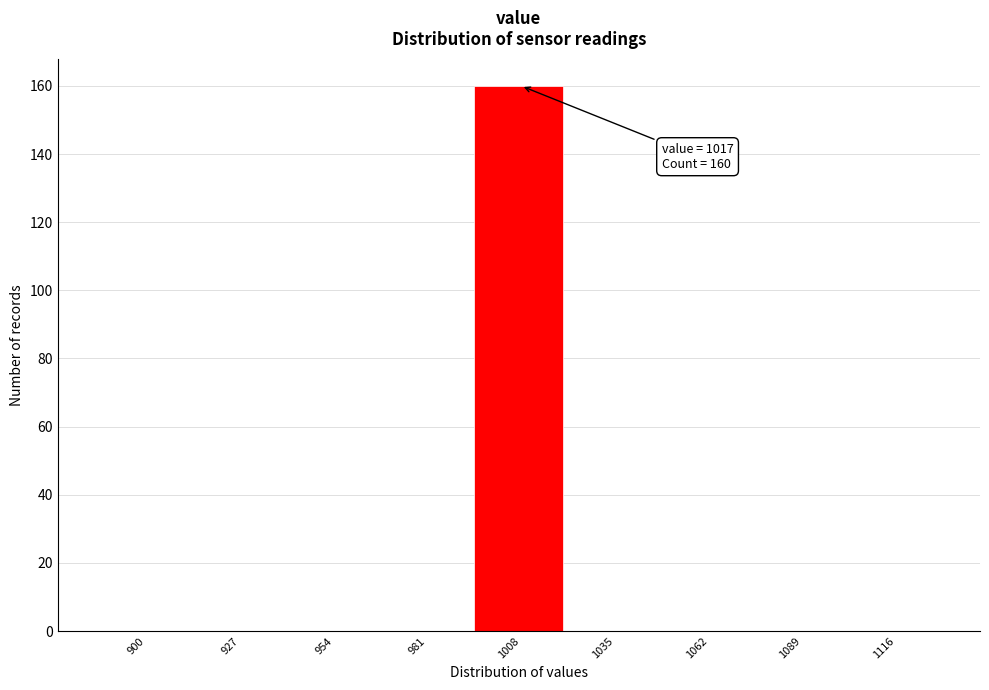

Reading right to left, transcribe all the data shown in this chart.

1116=0	1089=0	1062=0	1035=0	1008=160	981=0	954=0	927=0	900=0